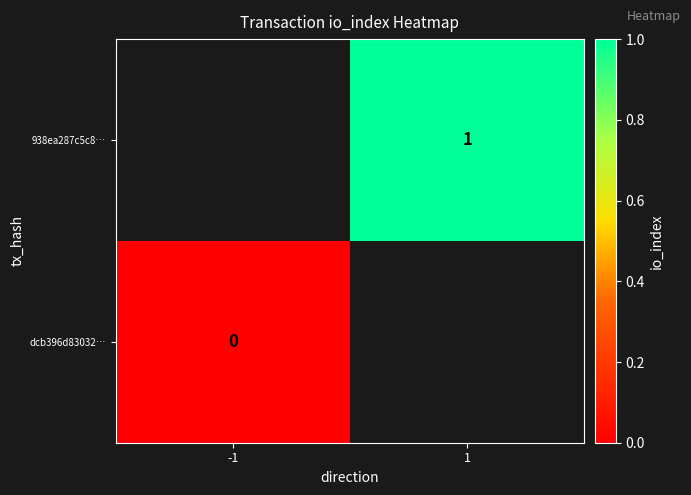

Is it true that 938ea287c5c8… equals 1 at 1?

True